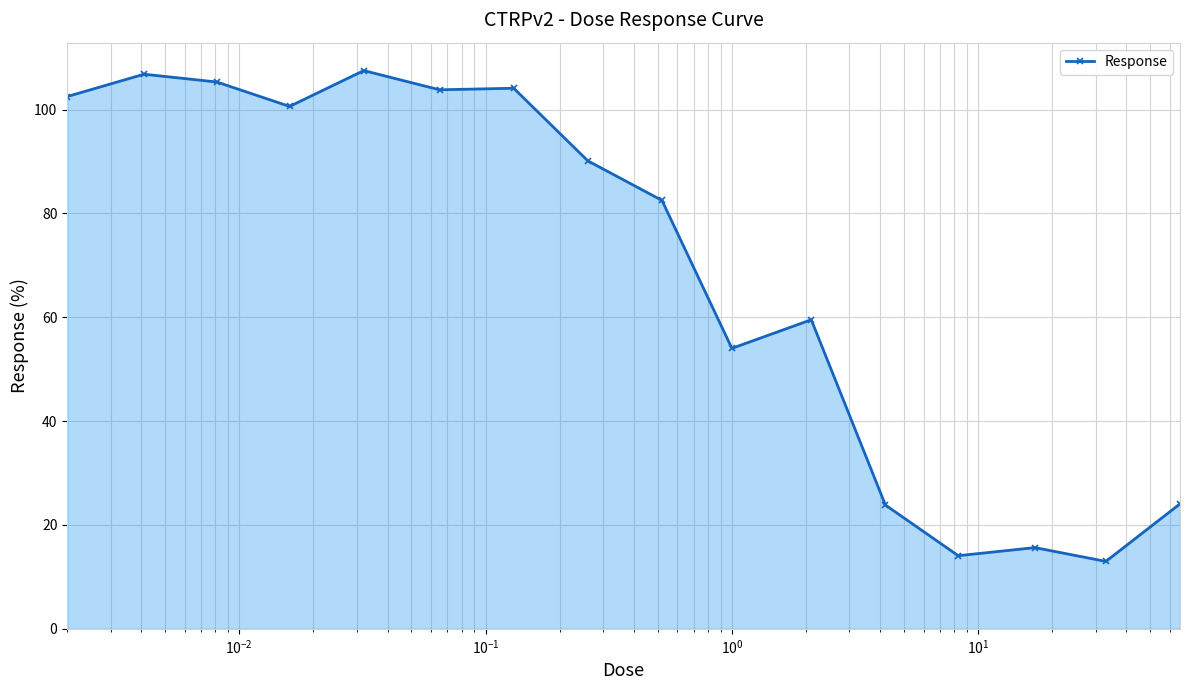

What is the value of the 16th point from the left?

24.1